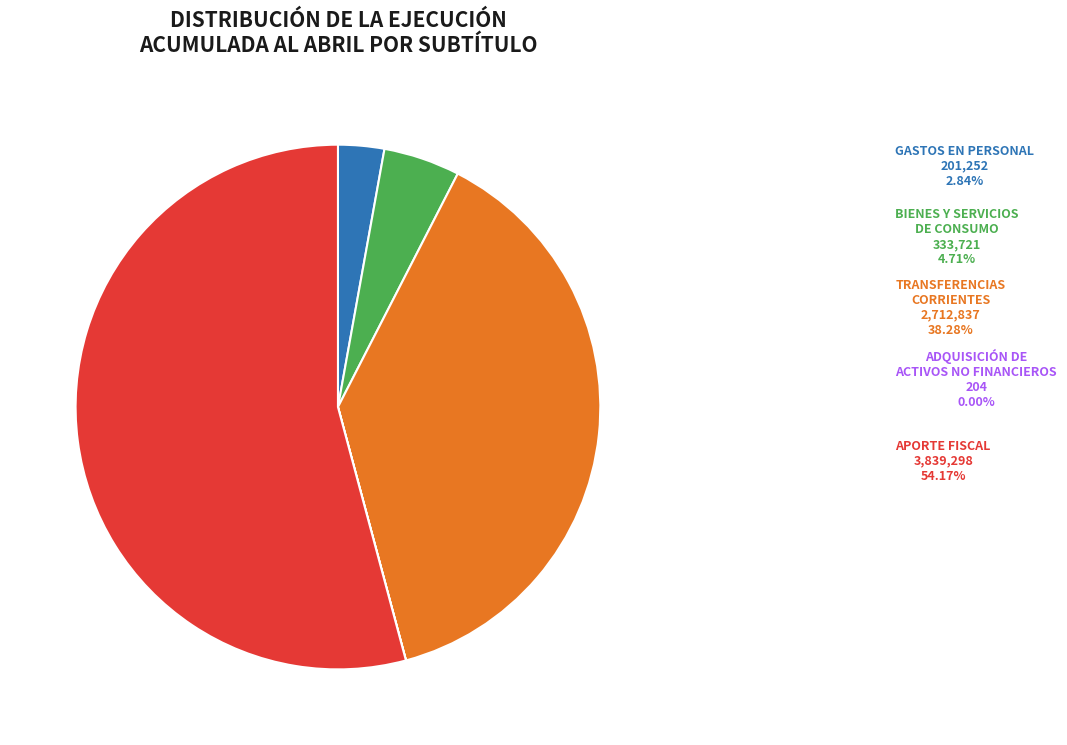

Is the sum of GASTOS EN PERSONAL and TRANSFERENCIAS CORRIENTES greater than half?

No